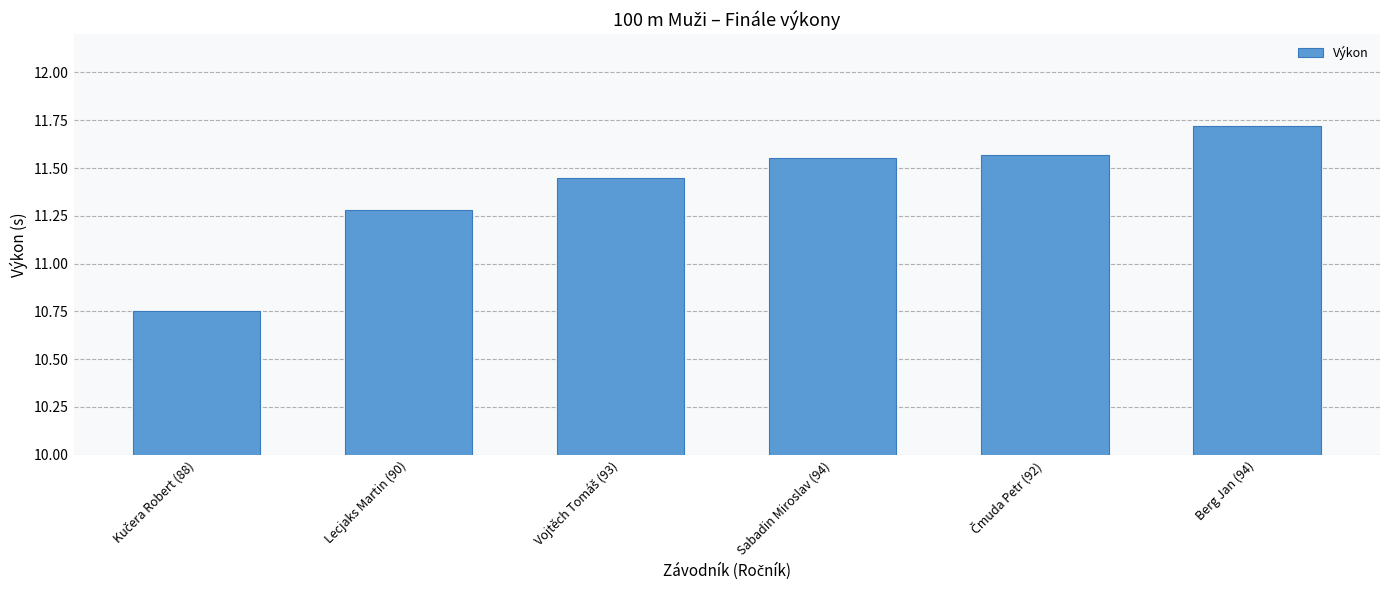

What is the difference between the maximum and minimum values?

1.0